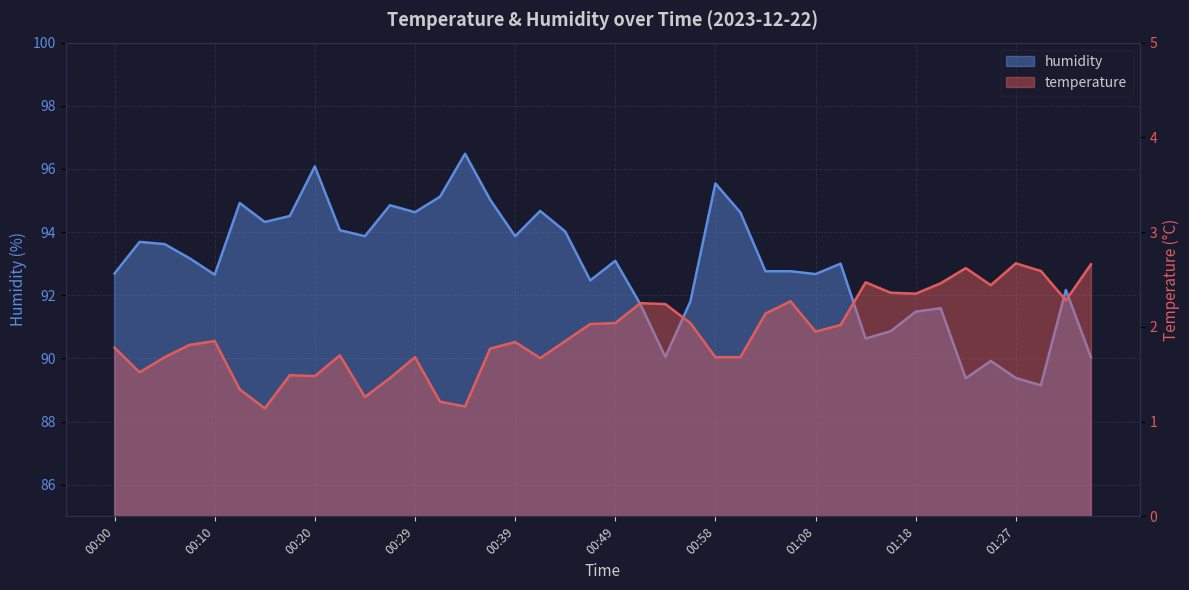

True or false: temperature has a value of 2.0 at 00:56.

True